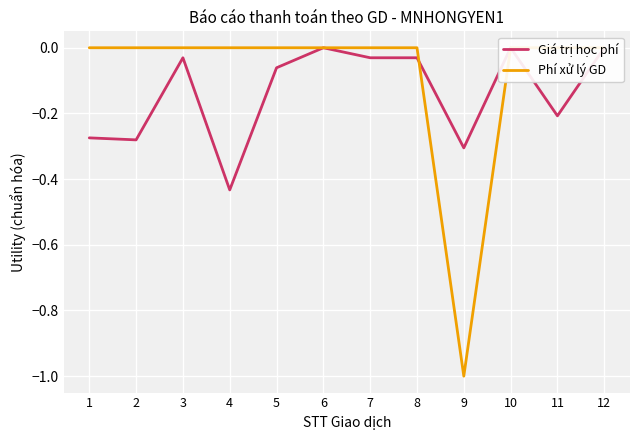

Between 3 and 4, which series saw the biggest shift?

Giá trị học phí